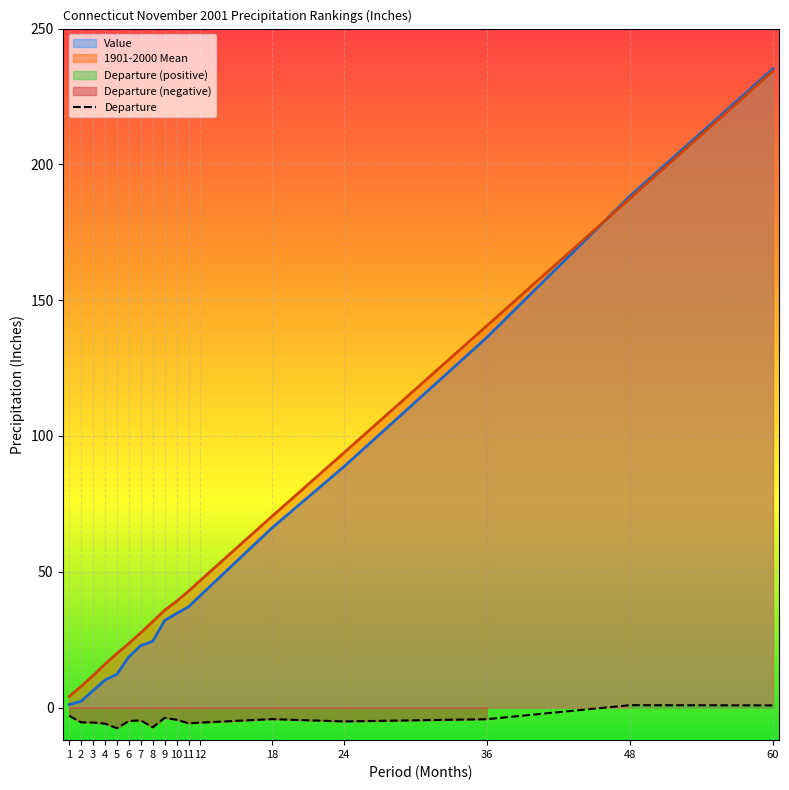

What is the average value?

-4.5